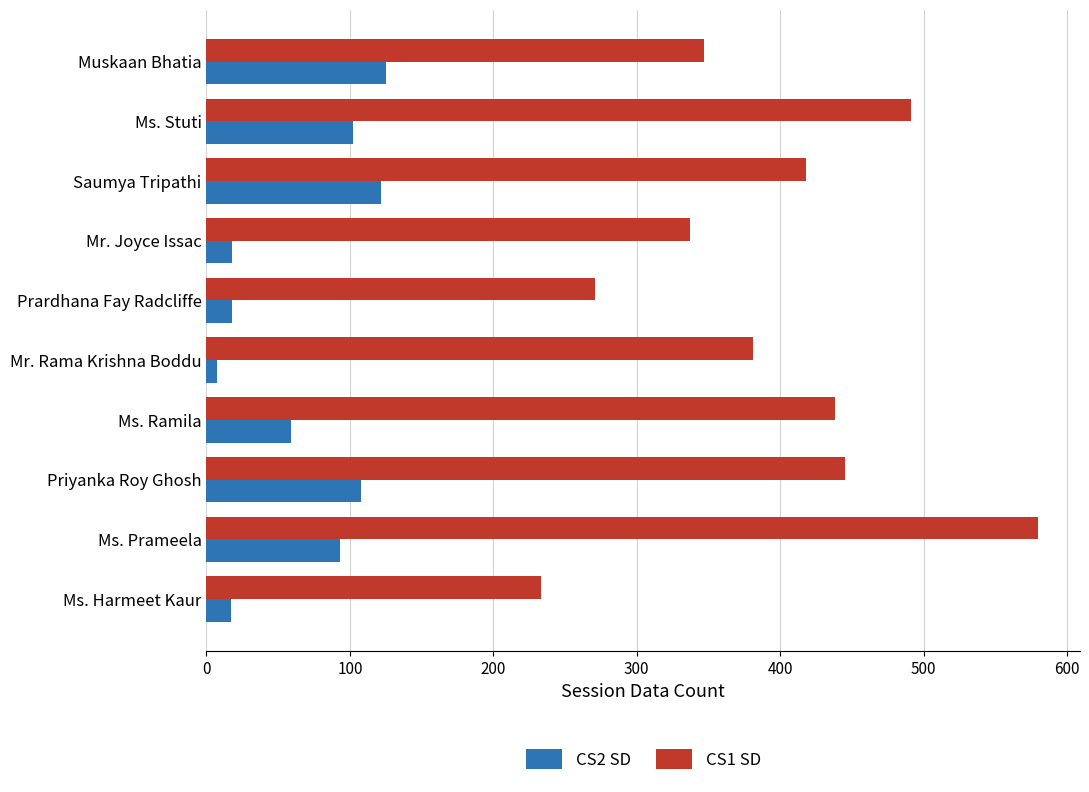

Rank the series by their average value, from highest to lowest.

CS1 SD, CS2 SD